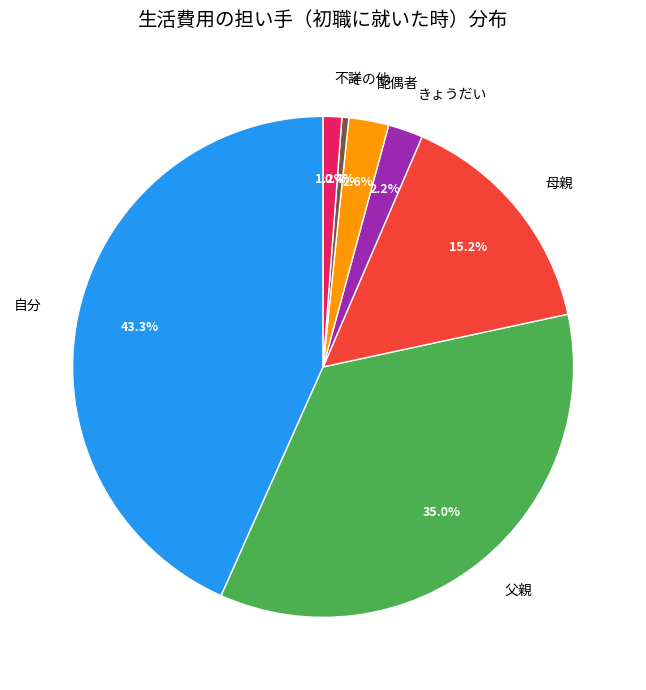

To the nearest percent, what is the difference between the 父親 and 配偶者 slice percentages?

32%